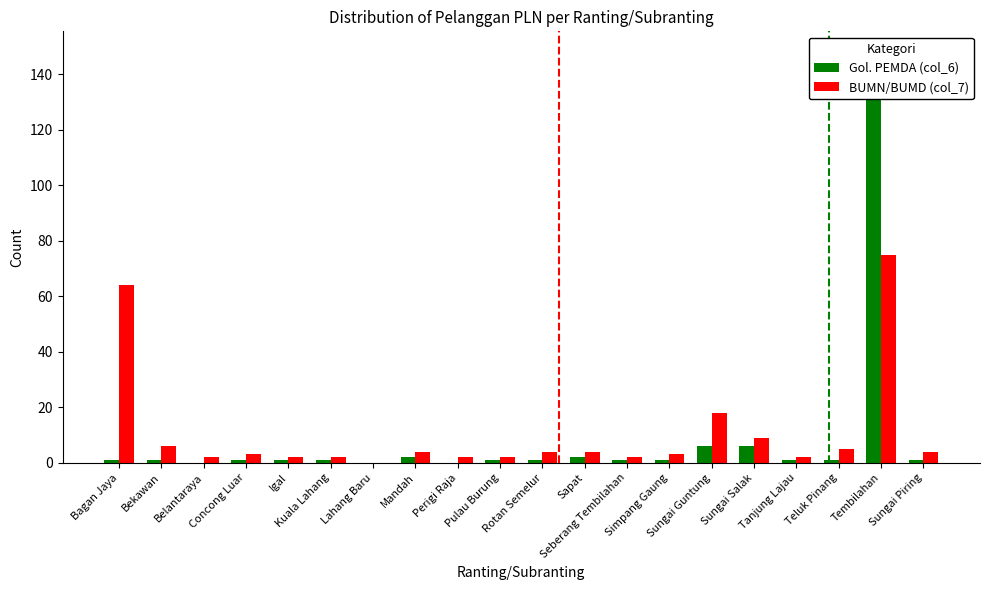

What is the label of the 9th bar from the left?

Perigi Raja